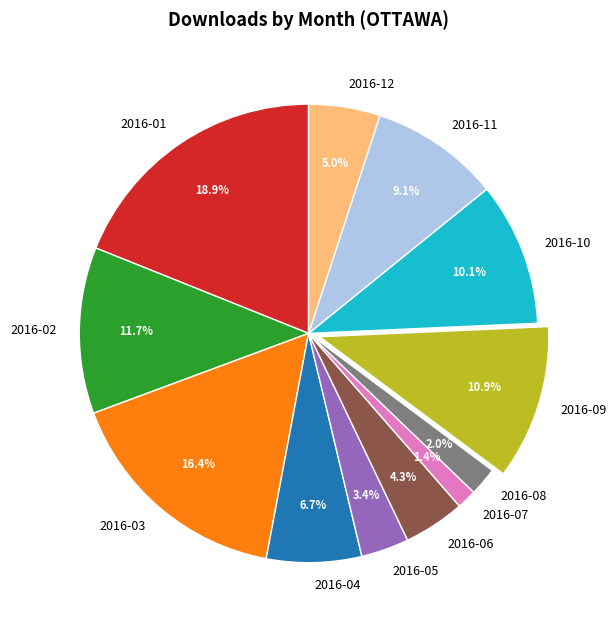

What percentage do 2016-09 and 2016-08 together represent?

12.9%